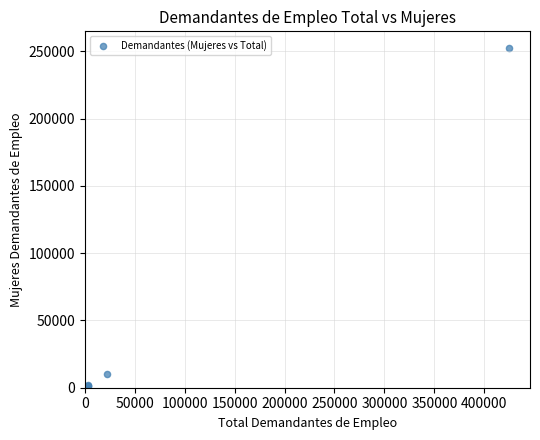

What Y value in the scatter plot is closest to 126139?

10362